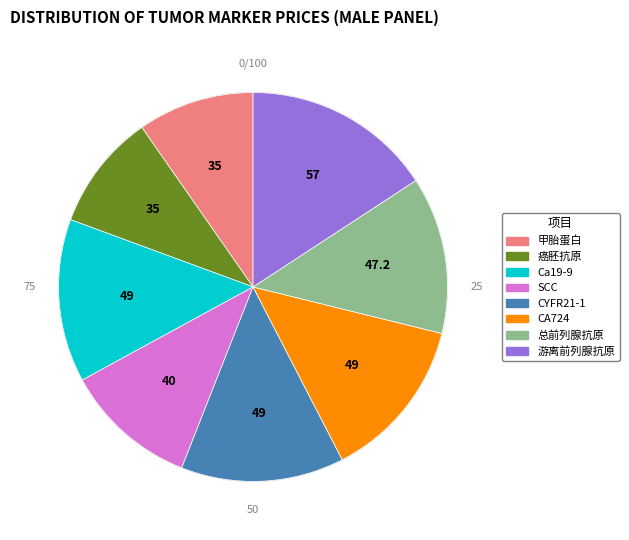

Approximately how many times larger is the value at 总前列腺抗原 compared to 游离前列腺抗原?

0.8